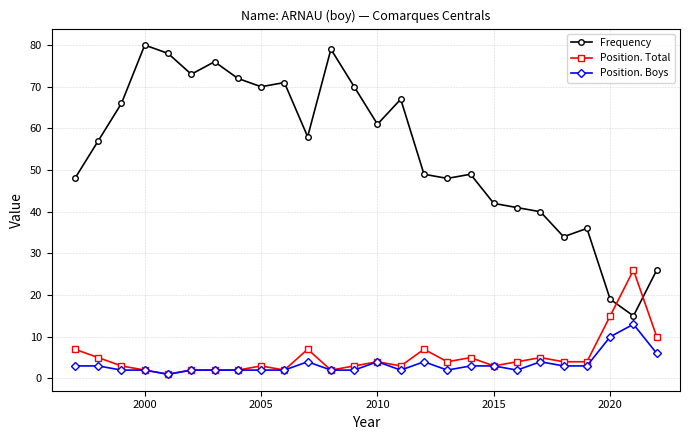

How many lines are shown in the chart?

3